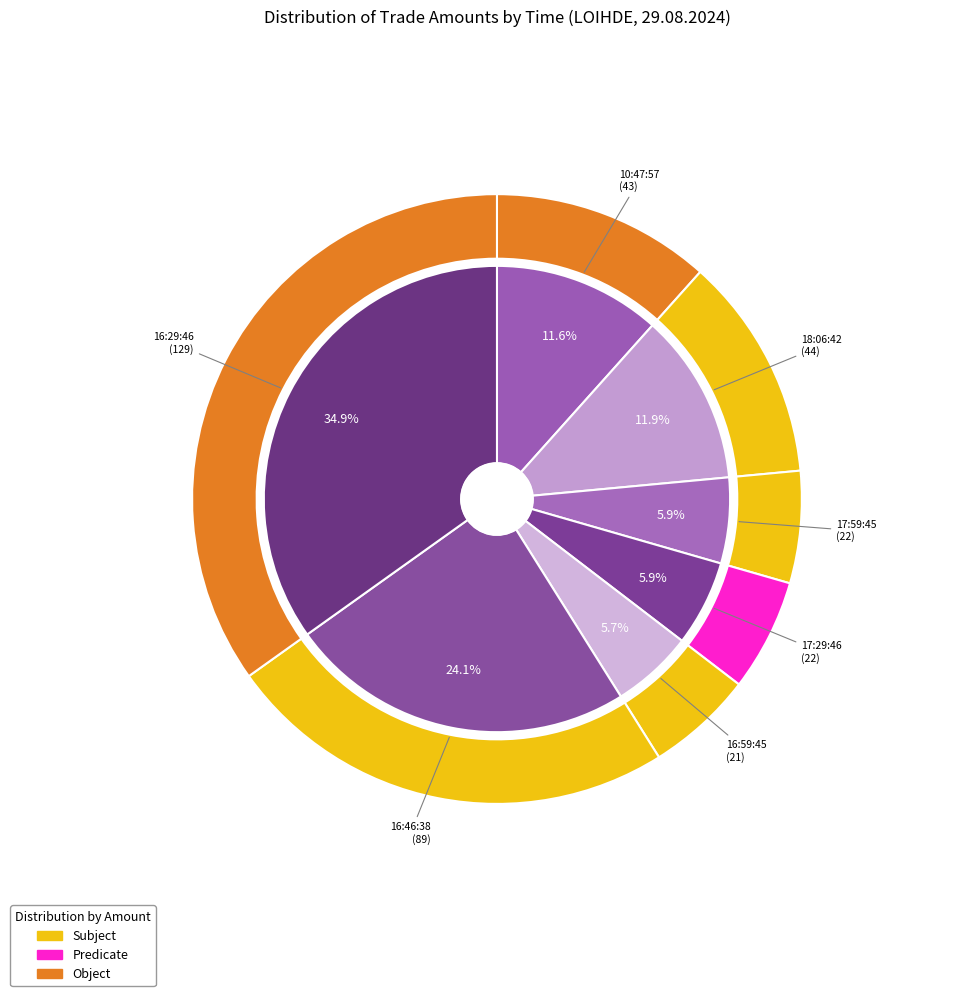

What percentage is NOT represented by 16:29:46?

65.1%